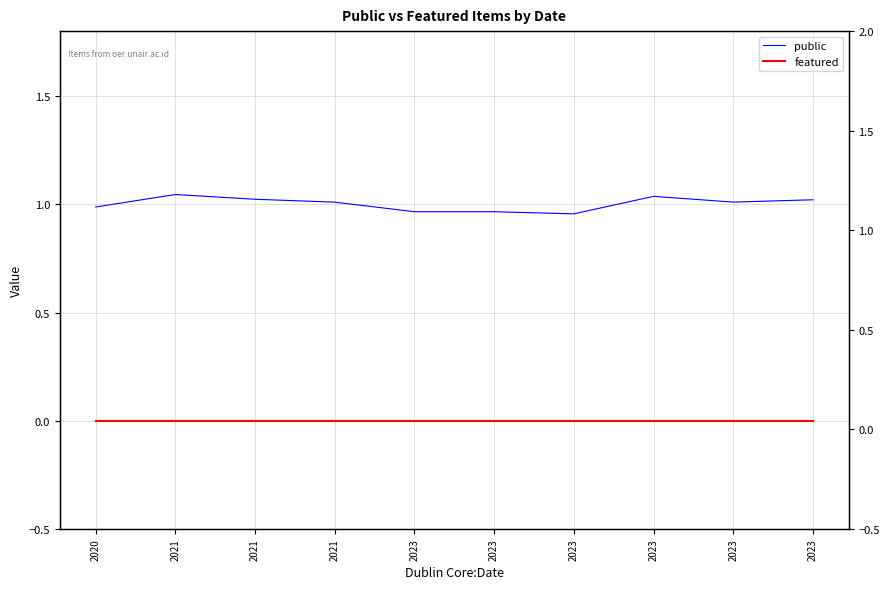

Which series changed the most between 2021 and 2023?

public